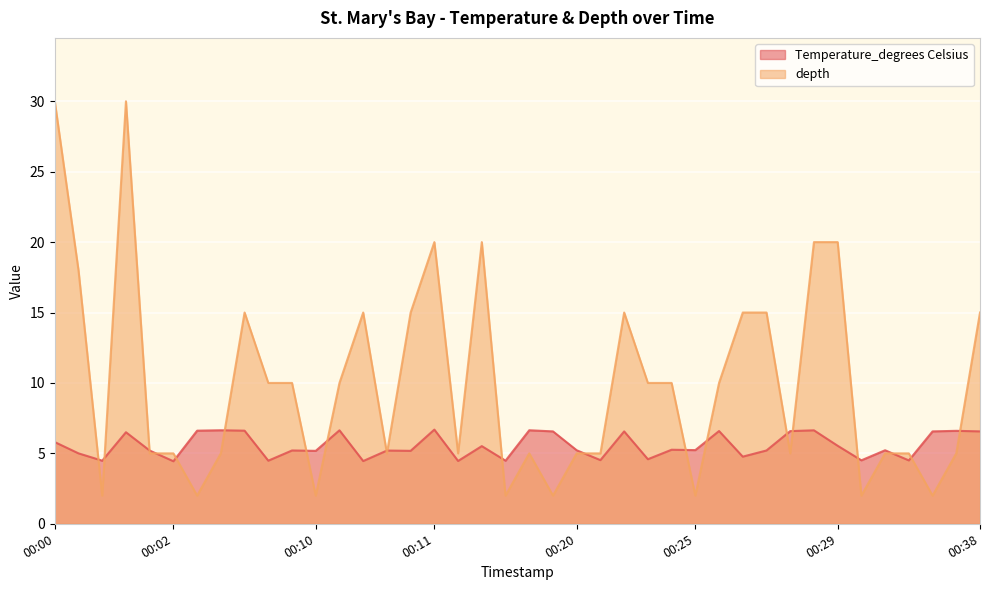

At which label does Temperature_degrees Celsius first exceed 5?

00:00